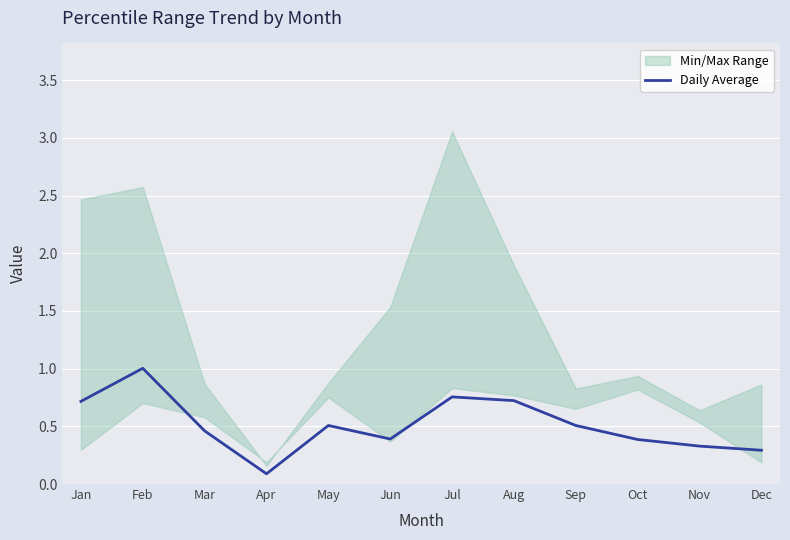

How many lines are shown in the chart?

1